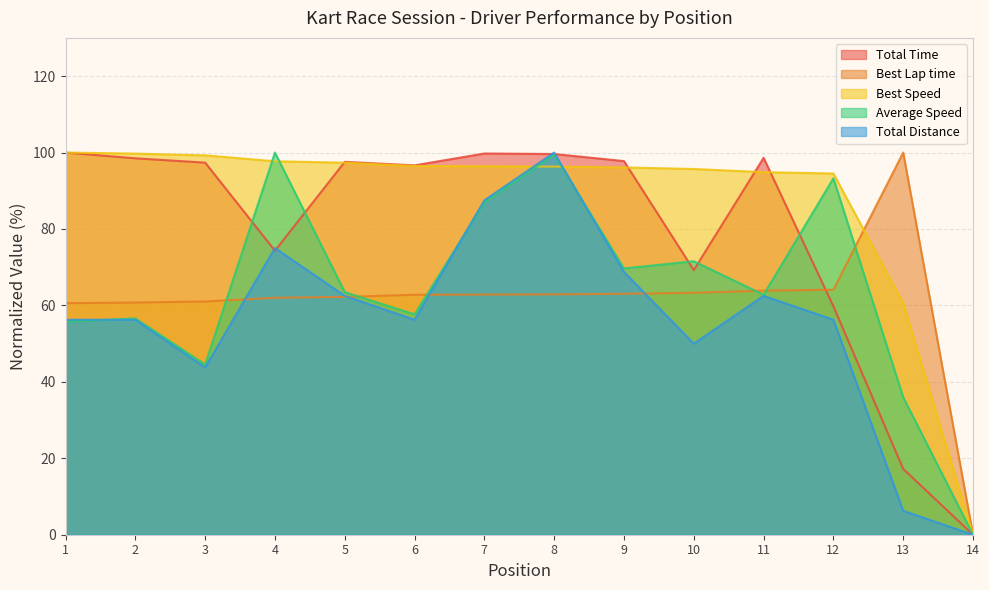

Is it true that Average Speed equals 57.7 at 6?

True